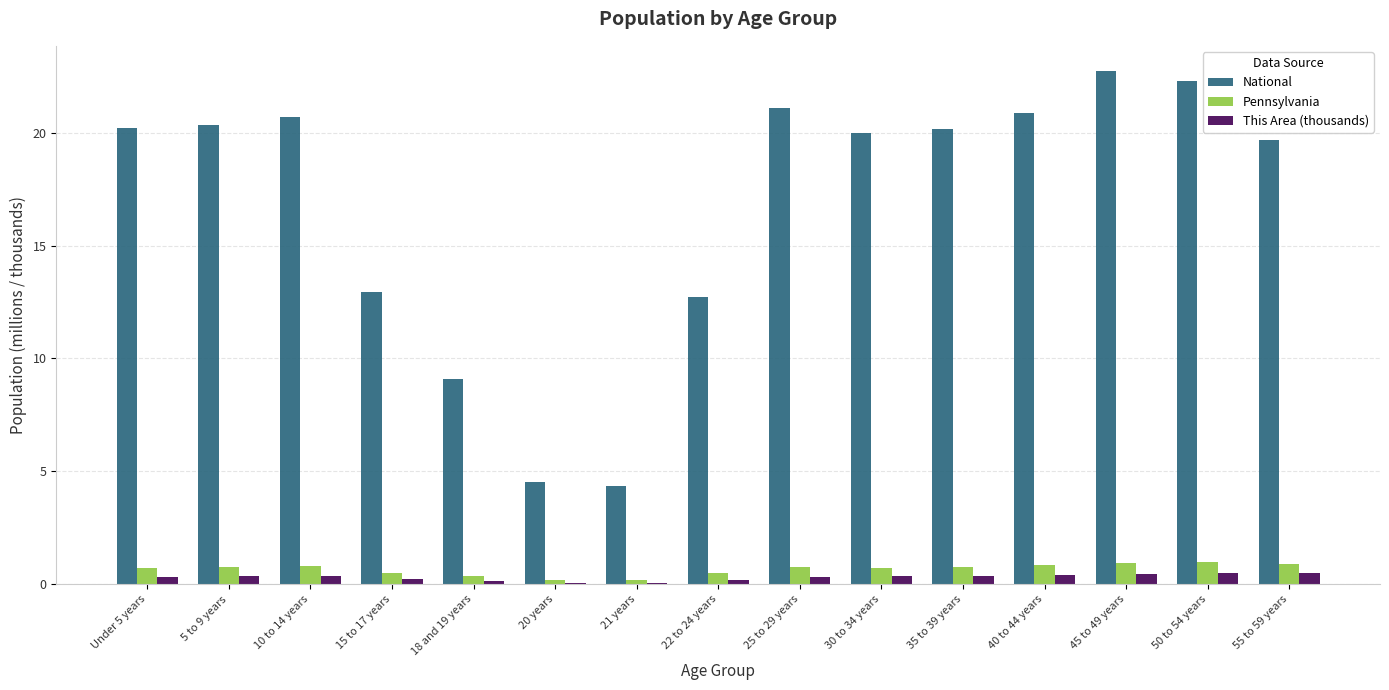

Between 20 years and 25 to 29 years, which series saw the biggest shift?

National